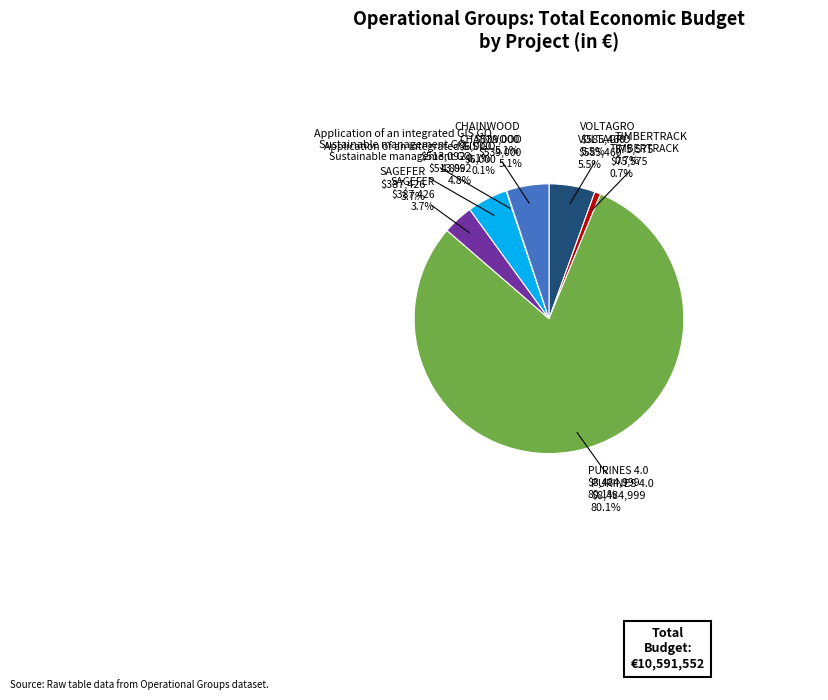

Approximately how many times larger is the value at VOLTAGRO compared to TIMBERTRACK?

7.7